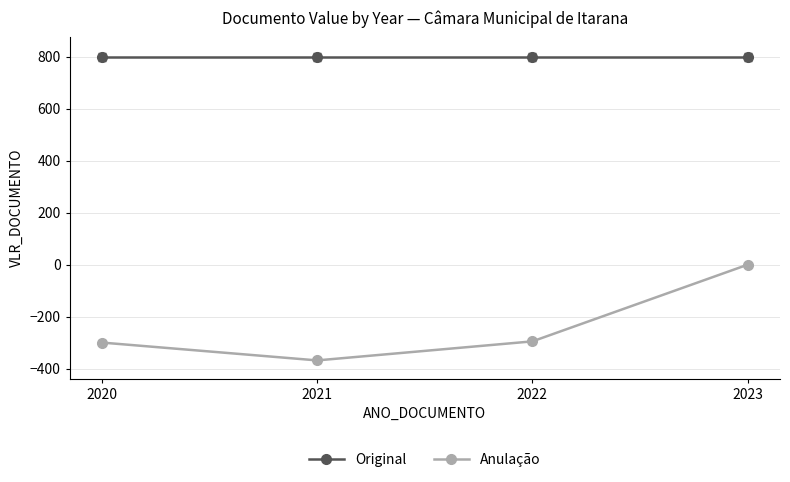

Rank the series at 2021 from highest to lowest value.

Original, Anulação